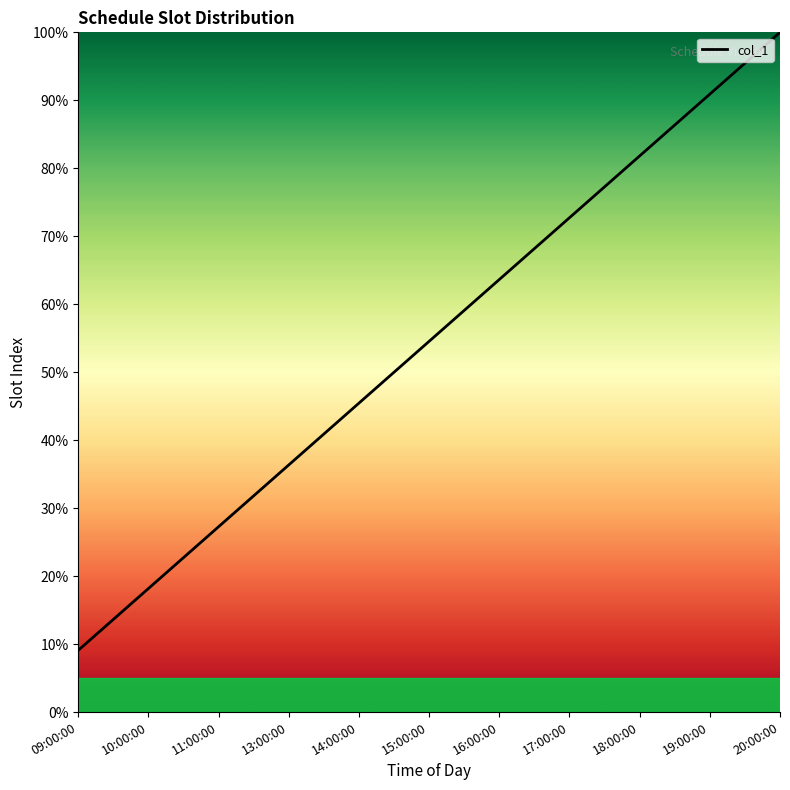

Does the chart have visible grid lines?

No